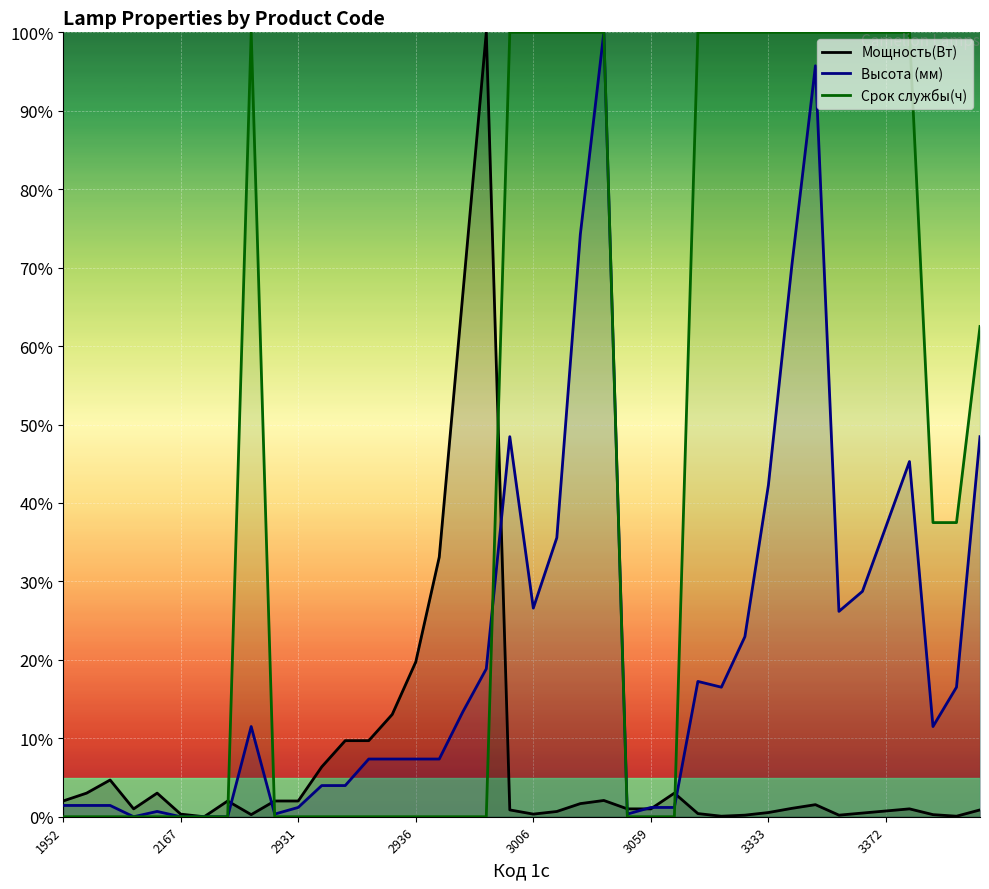

List the series in order of their peak value, highest first.

Мощность(Вт), Высота (мм), Срок службы(ч)